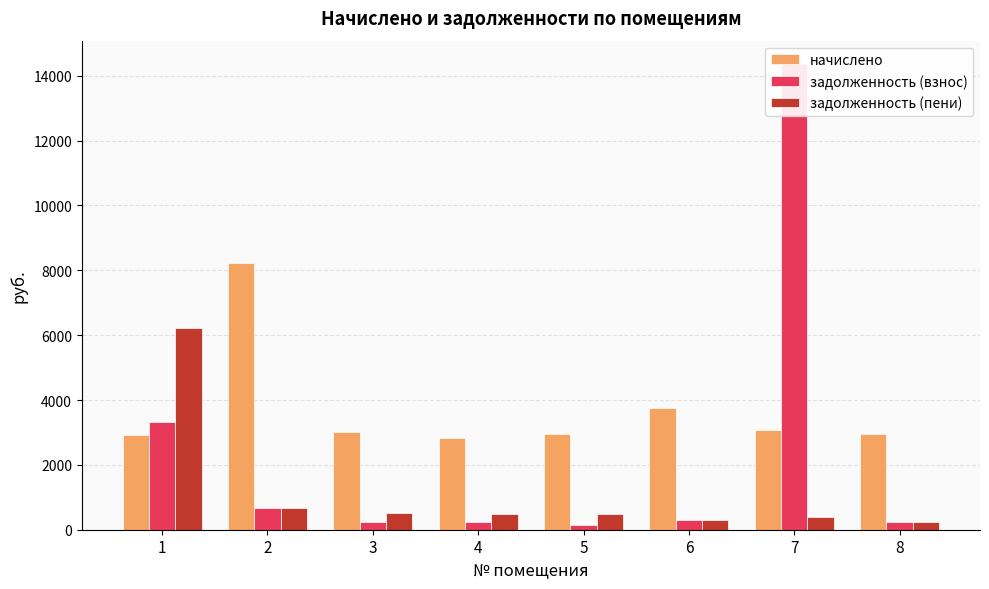

What is the sum of all начислено values?

29713.1